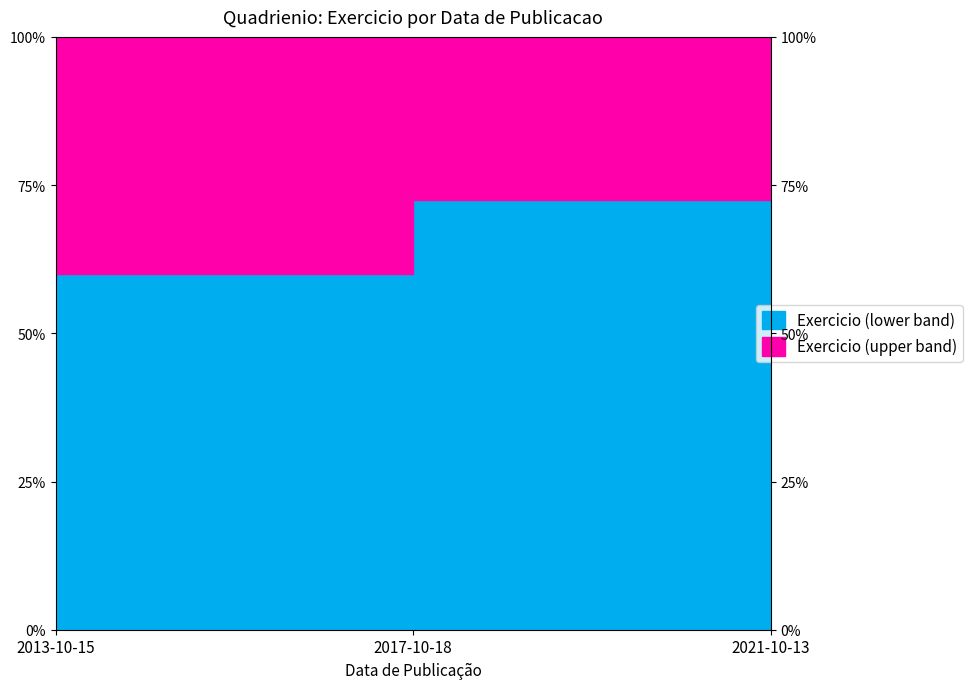

Between 2013-10-15 and 2017-10-18, which is larger?

2017-10-18